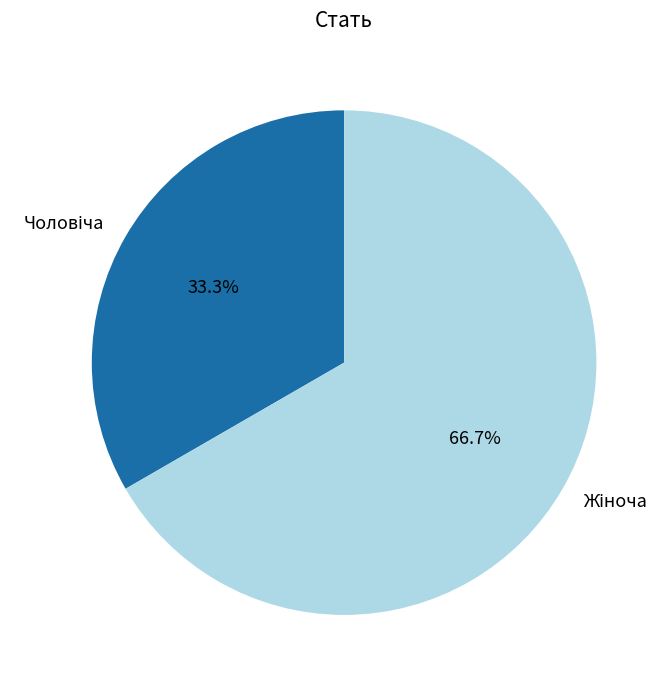

Count the number of slices in the pie.

2